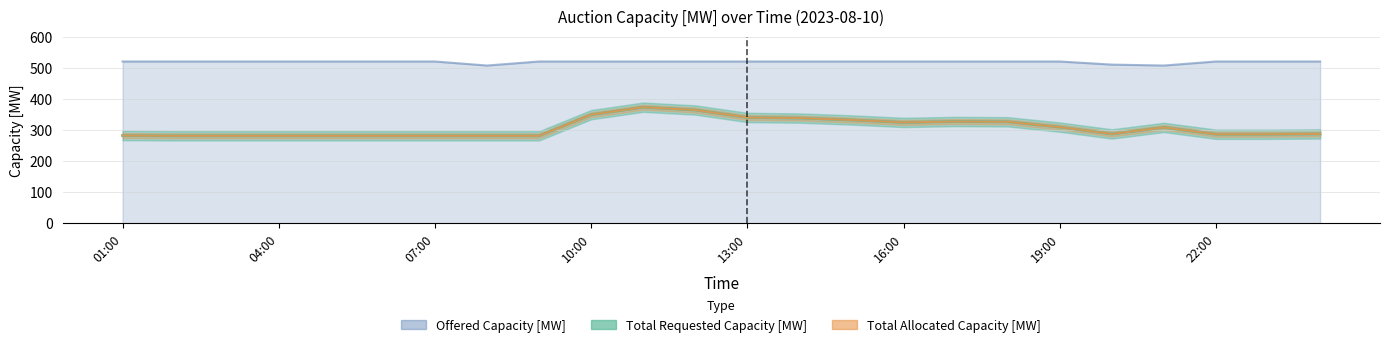

True or false: Total Allocated Capacity [MW] and Offered Capacity [MW] cross at least once.

False